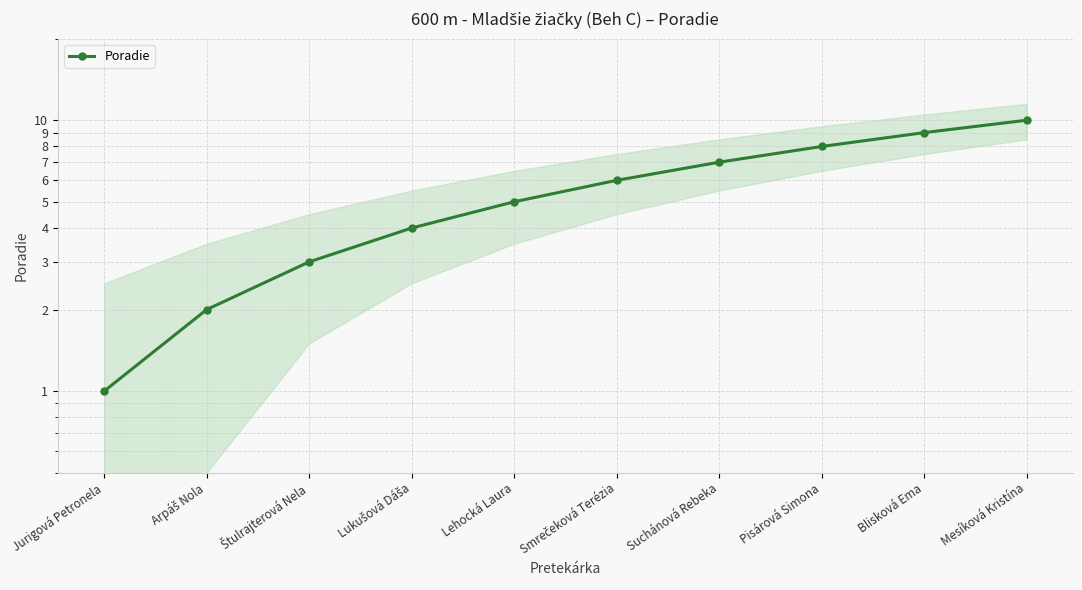

What is the change in value from Jurigová Petronela to Smrečeková Terézia?

+5